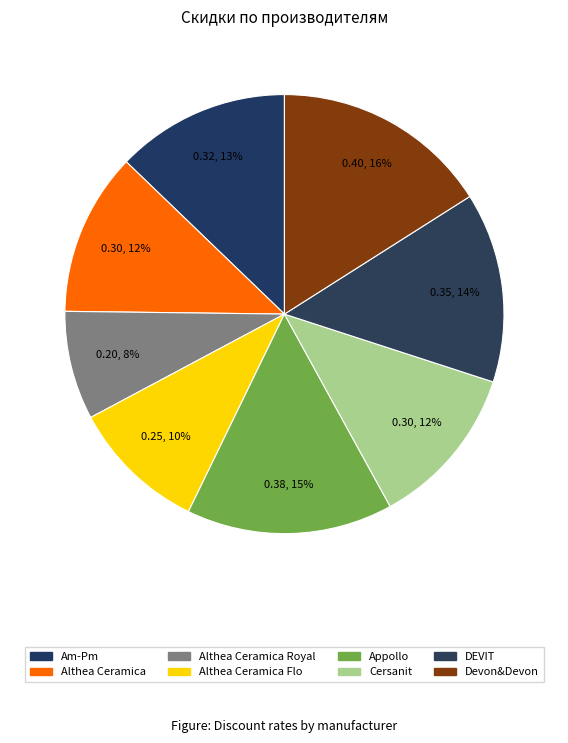

Count the number of slices in the pie.

8